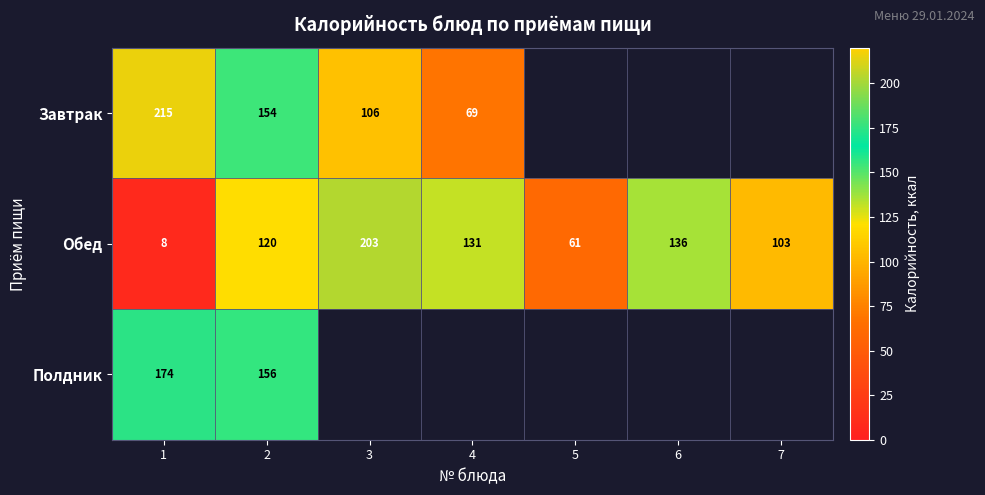

The value of Завтрак at 4 is 69. True or false?

True